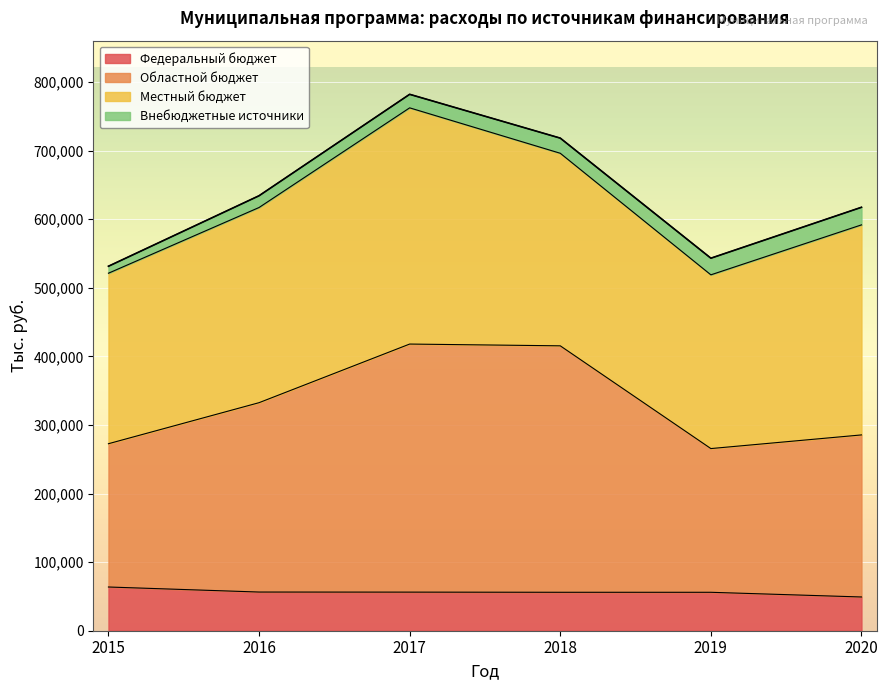

How many categories are shown in the chart?

6